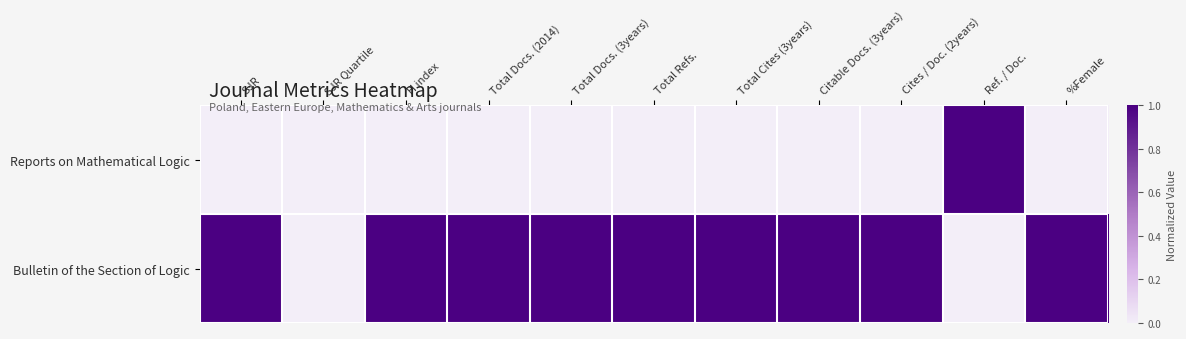

Reading left to right, what are all the values shown in this chart?

Reports on Mathematical Logic: SJR=0	SJR Quartile=0	H index=0	Total Docs. (2014)=0	Total Docs. (3years)=0	Total Refs.=0	Total Cites (3years)=0	Citable Docs. (3years)=0	Cites / Doc. (2years)=0	Ref. / Doc.=1	%Female=0
Bulletin of the Section of Logic: SJR=1	SJR Quartile=0	H index=1	Total Docs. (2014)=1	Total Docs. (3years)=1	Total Refs.=1	Total Cites (3years)=1	Citable Docs. (3years)=1	Cites / Doc. (2years)=1	Ref. / Doc.=0	%Female=1